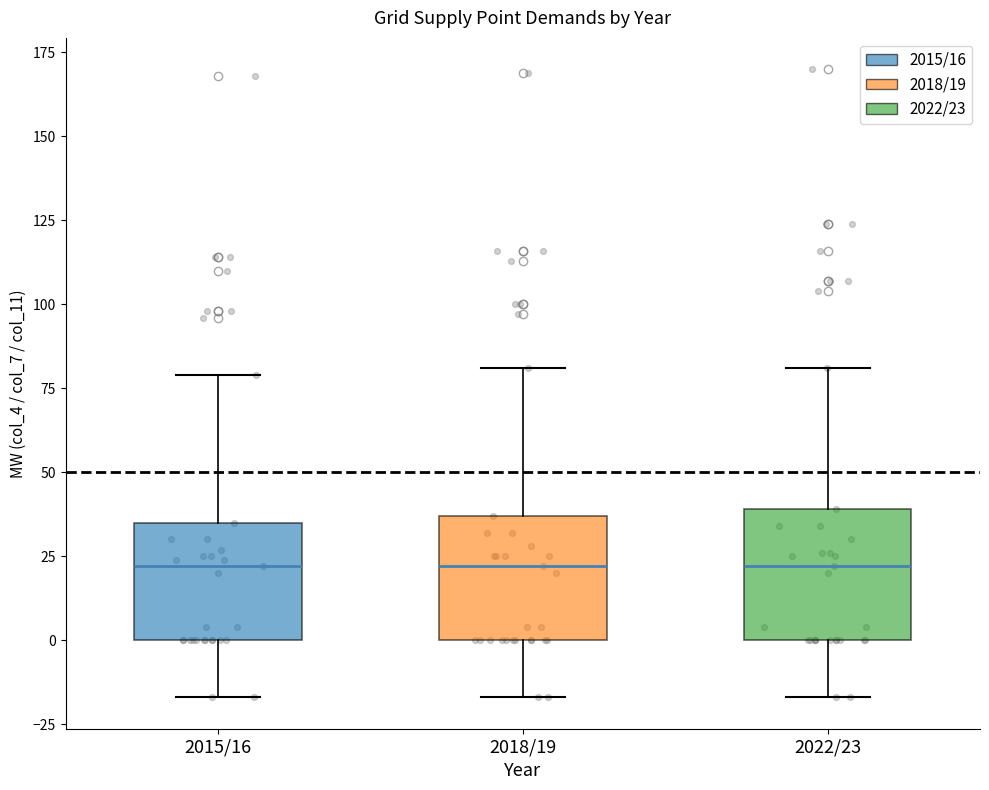

Reading left to right, transcribe this box plot: for each box, give where its median line is, the range the box spans, and where its two whiskers end, as read against the y-axis. The values are not printed on the chart, so give them approximately, as read against the axis.

2015/16: median 20, box 0 to 35, whiskers -15 to 80
2018/19: median 20, box 0 to 35, whiskers -15 to 80
2022/23: median 20, box 0 to 40, whiskers -15 to 80